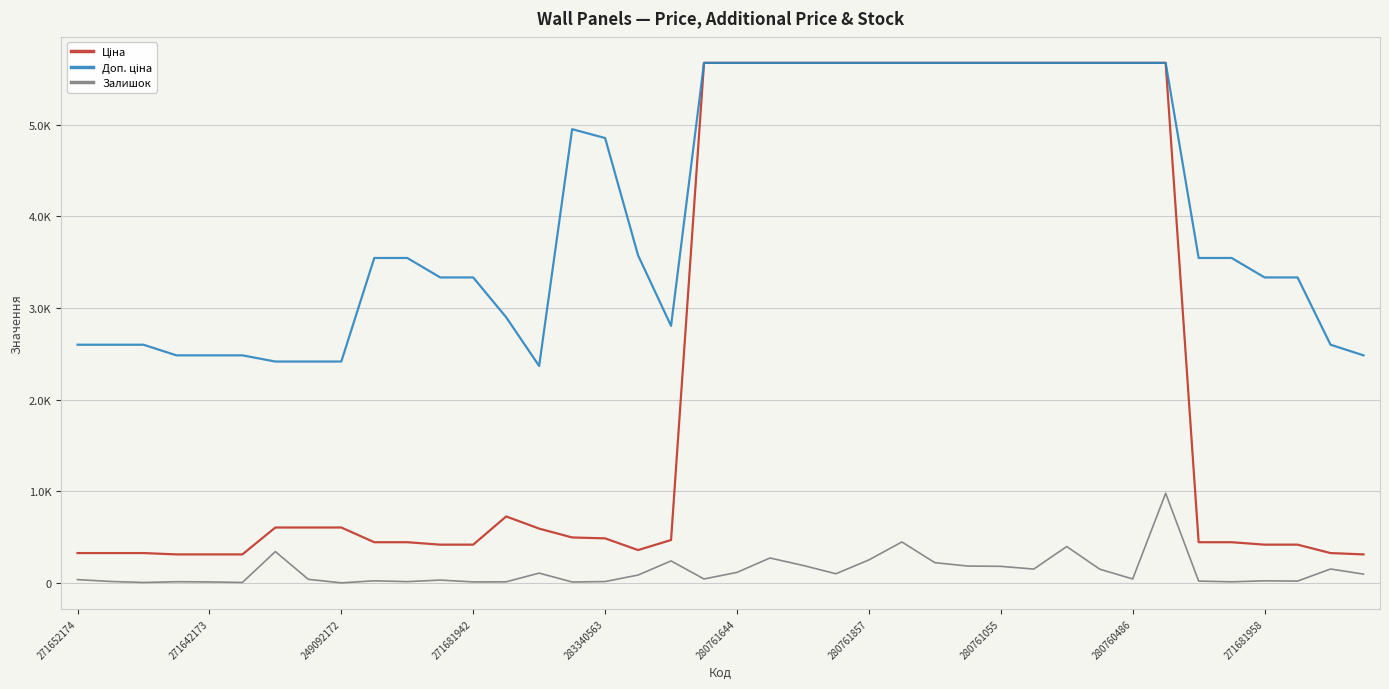

Is this an area chart (filled region under the line)?

No